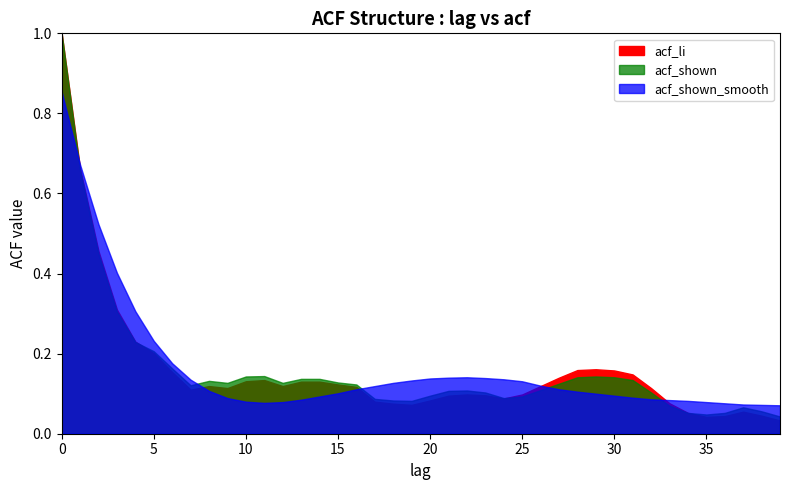

Which has a higher value, 31 or 20?

31